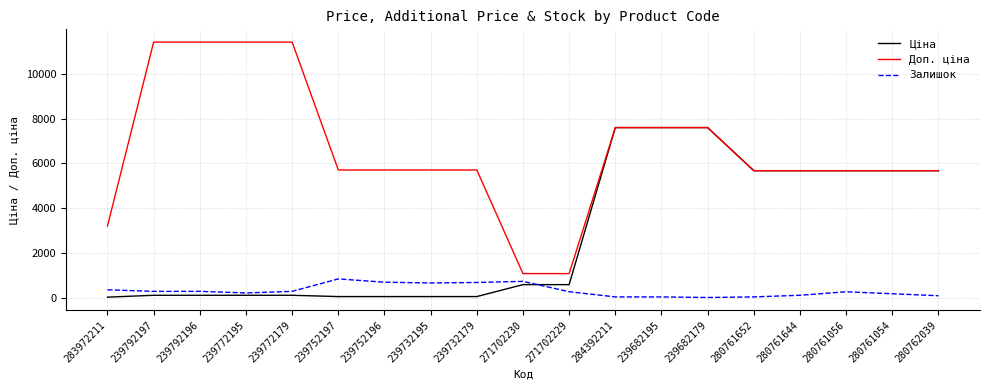

List the series in order of their overall mean, highest first.

Доп. ціна, Ціна, Залишок